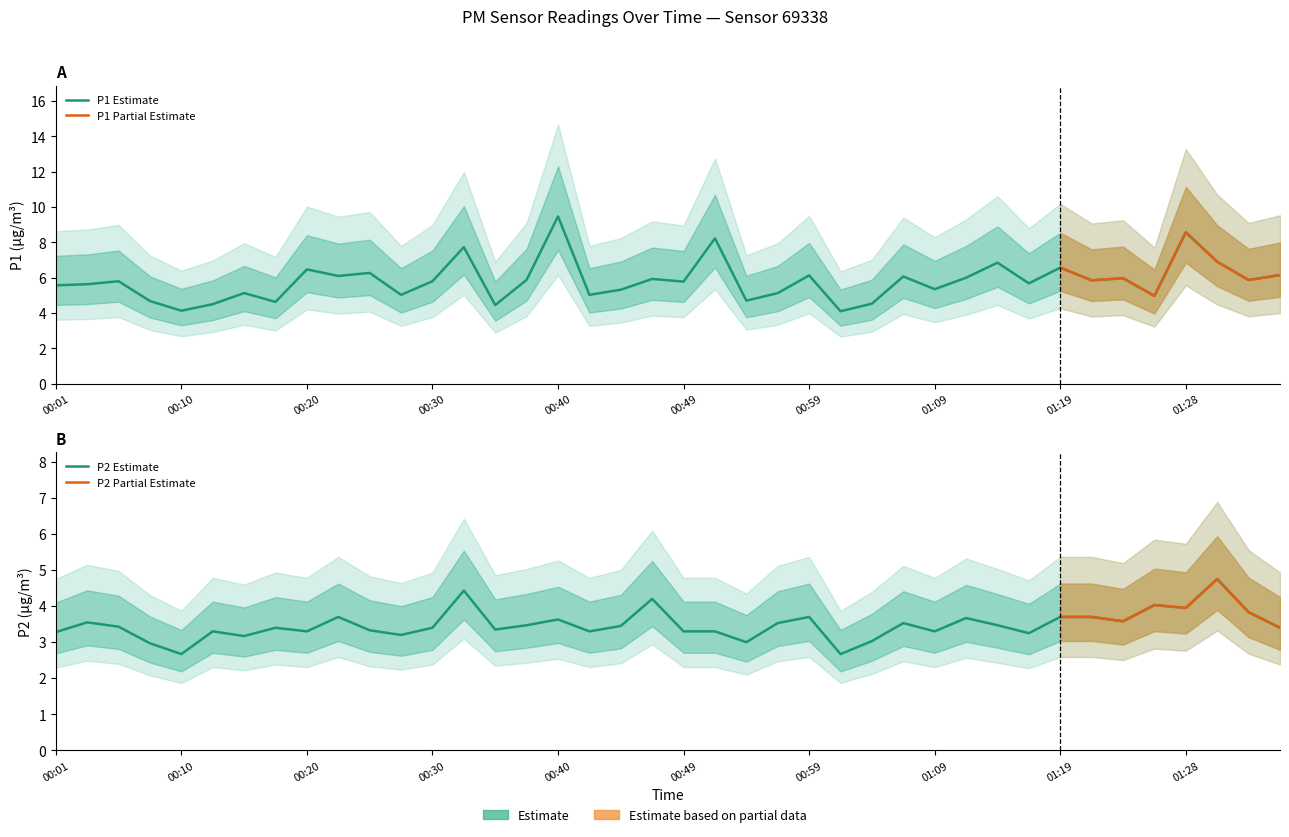

What is the difference between the maximum and second lowest values in the P1 series?

5.3